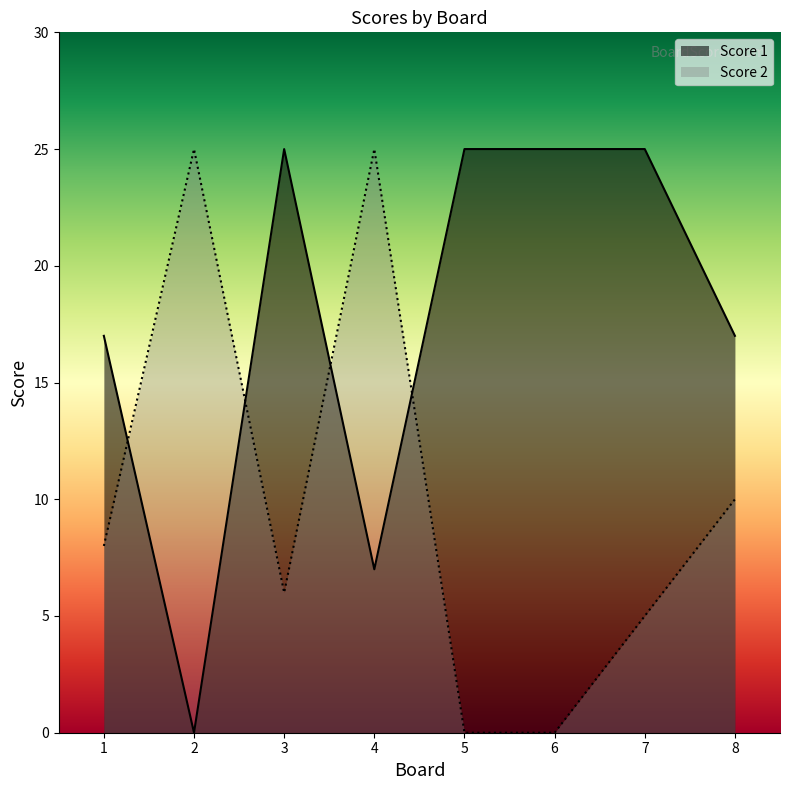

Is the value of Score 1 at 1 greater than the value of Score 2 at 2?

No